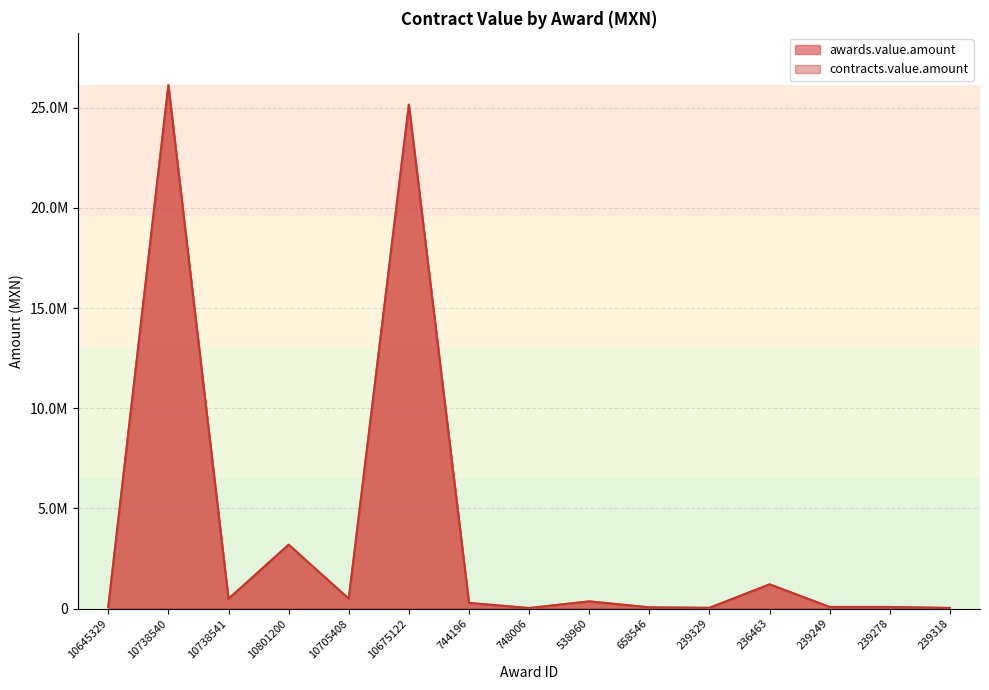

List the series in order of their peak value, lowest first.

awards.value.amount, contracts.value.amount